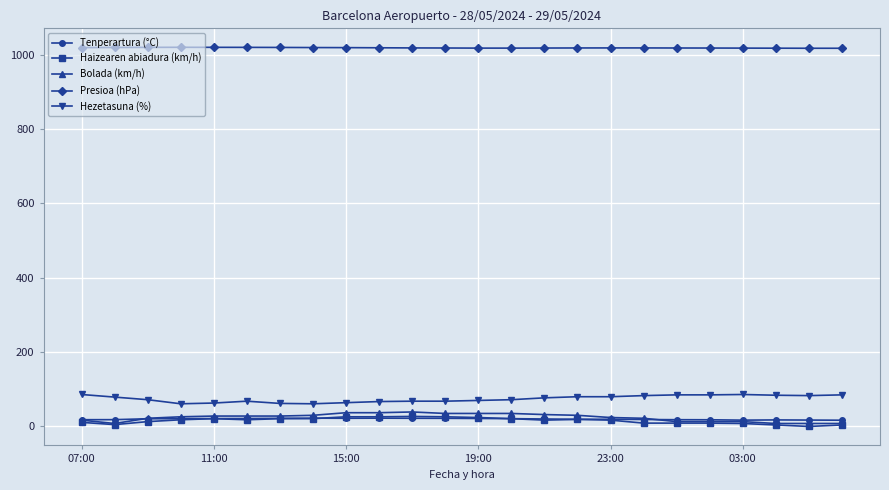

True or false: Presioa (hPa) and Hezetasuna (%) intersect in this chart.

False